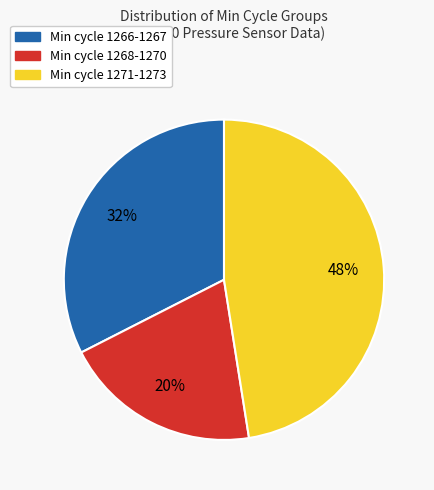

Approximately how many times larger is the value at Min cycle 1271-1273 compared to Min cycle 1268-1270?

2.4